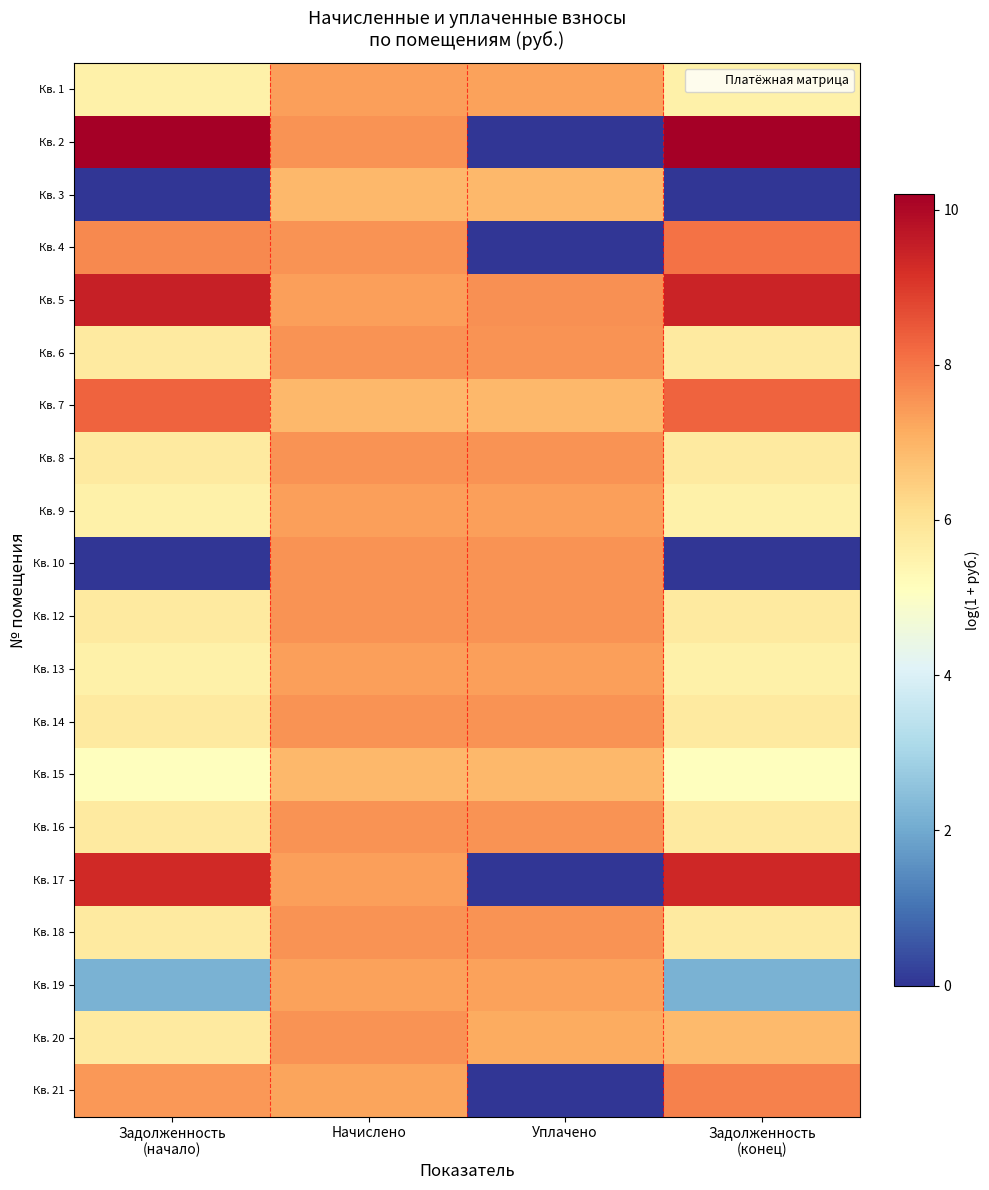

Between Задолженность
(конец) and Начислено, which is larger?

Начислено